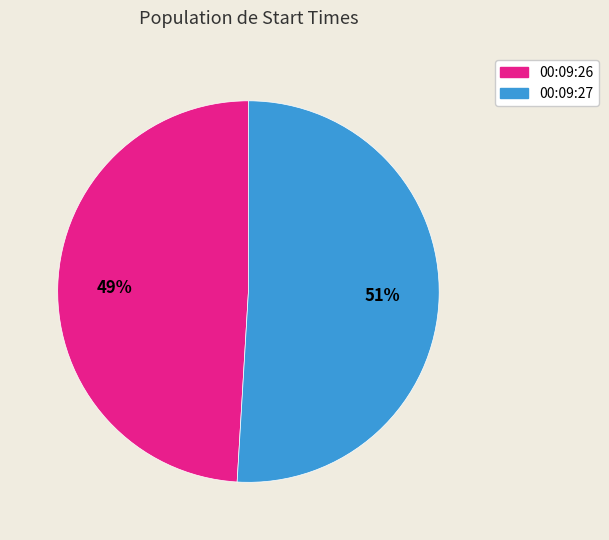

What is the largest slice in the pie chart?

00:09:27